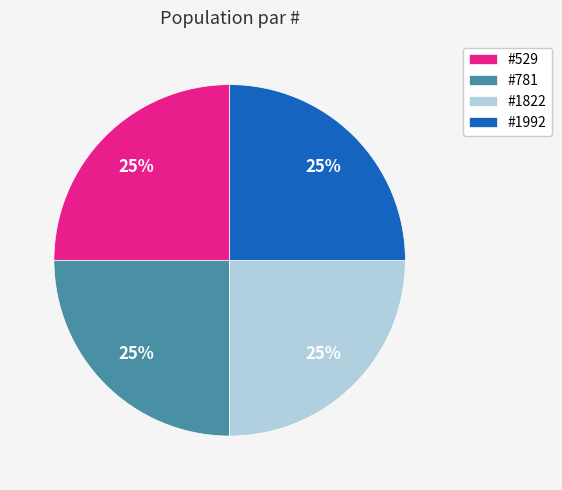

Is there a majority slice in this chart?

No